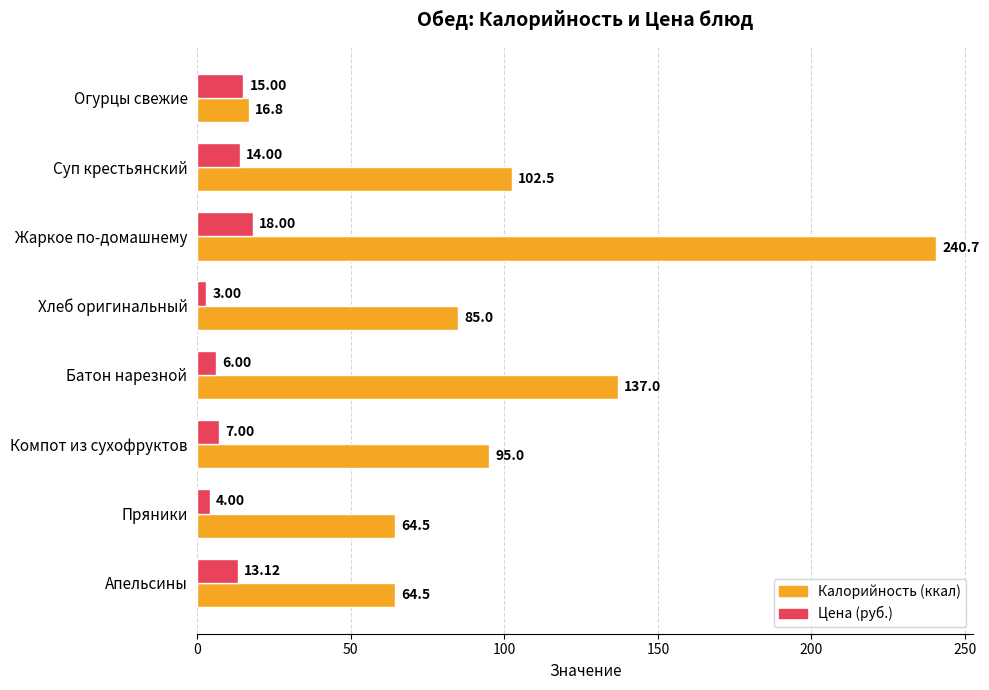

Which series has the largest total across all categories?

Калорийность (ккал)